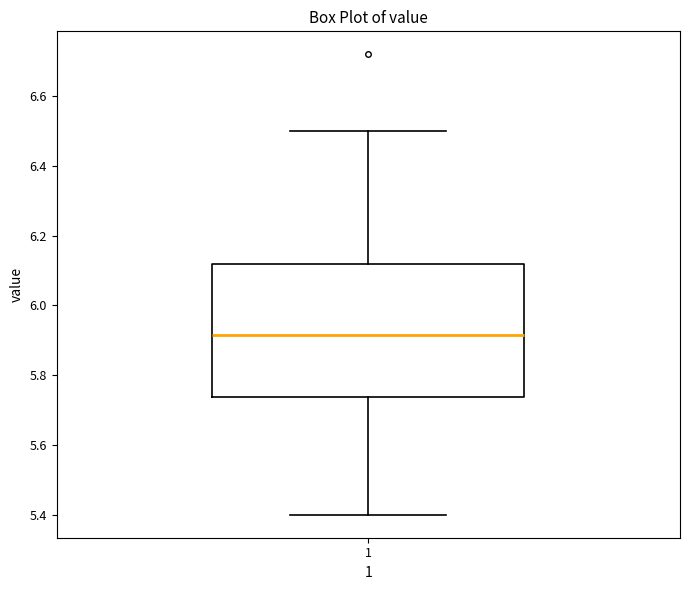

Read this box plot against the y-axis: the position of the median line, the range covered by the box, and the ends of both whiskers. The values are not printed on the chart, so give them approximately, as read against the axis.

median 5.92, box 5.74 to 6.12, whiskers 5.40 to 6.50